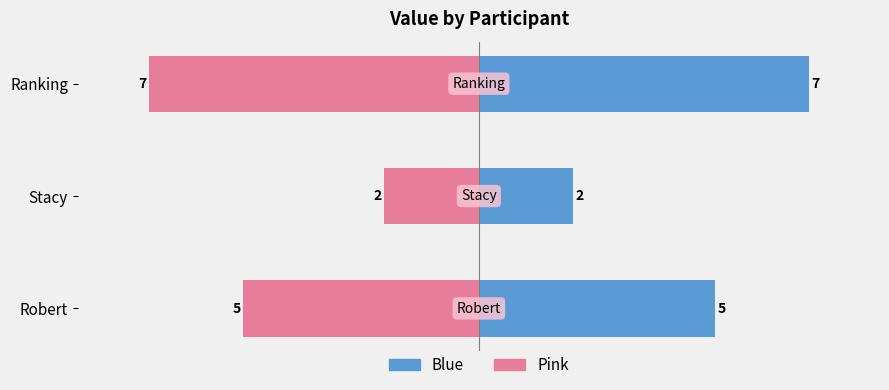

Which series has the largest total across all categories?

Value (blue)